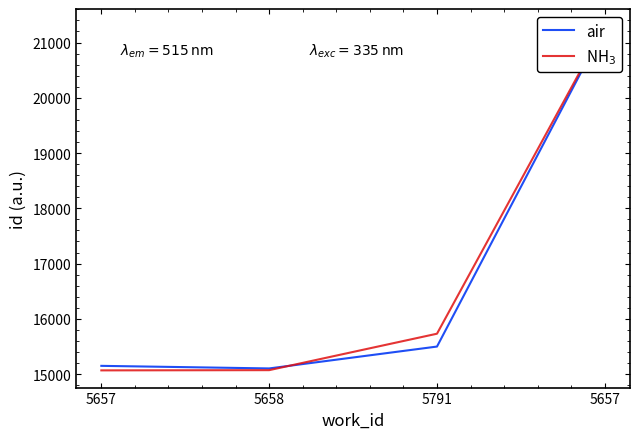

True or false: air and NH$_3$ intersect in this chart.

True